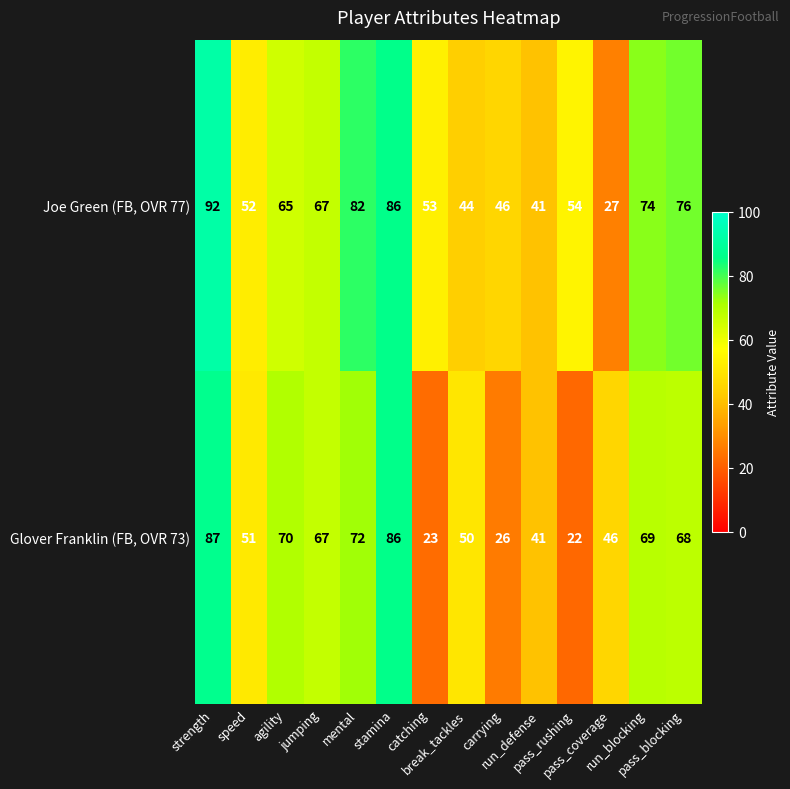

Rank the series by their maximum value, from lowest to highest.

Glover Franklin (FB, OVR 73), Joe Green (FB, OVR 77)